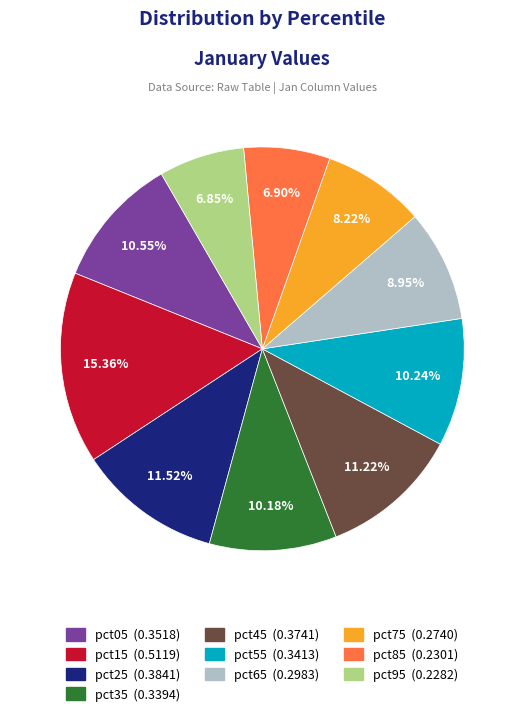

To the nearest percent, what portion does pct75 represent?

8%